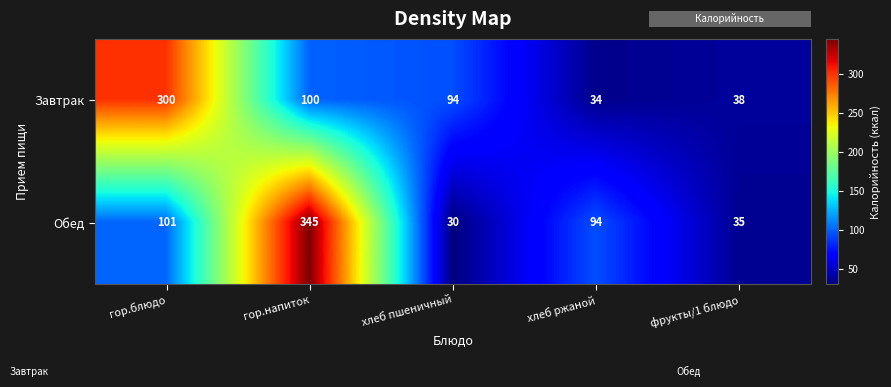

At which label does Завтрак reach its peak?

гор.блюдо